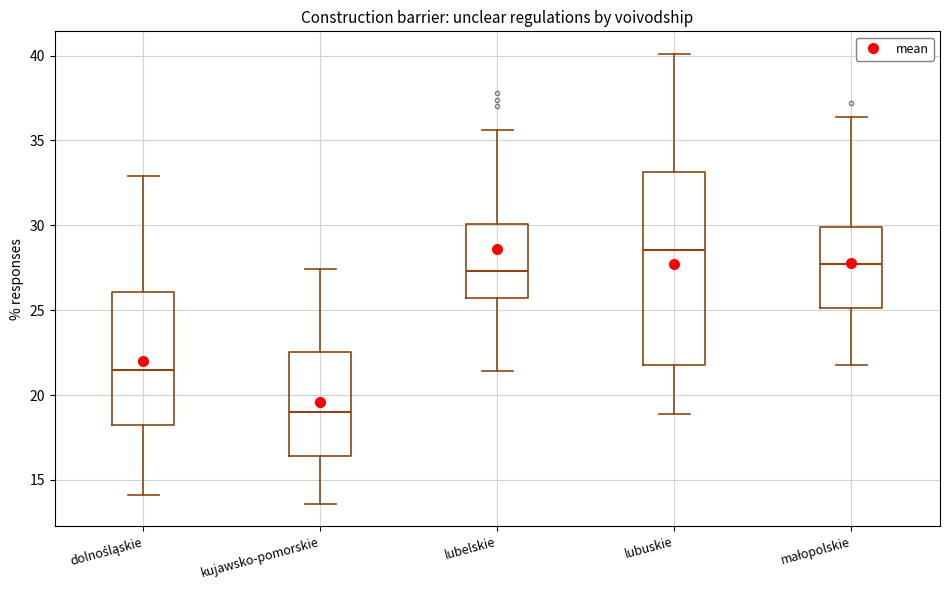

Reading left to right, transcribe this box plot: for each box, give where its median line is, the range the box spans, and where its two whiskers end, as read against the y-axis. The values are not printed on the chart, so give them approximately, as read against the axis.

dolnośląskie: median 21.5, box 18.5 to 26.0, whiskers 14.0 to 33.0
kujawsko-pomorskie: median 19.0, box 16.5 to 22.5, whiskers 13.5 to 27.5
lubelskie: median 27.5, box 25.5 to 30.0, whiskers 21.5 to 35.5
lubuskie: median 28.5, box 22.0 to 33.0, whiskers 19.0 to 40.0
małopolskie: median 27.5, box 25.0 to 30.0, whiskers 22.0 to 36.5